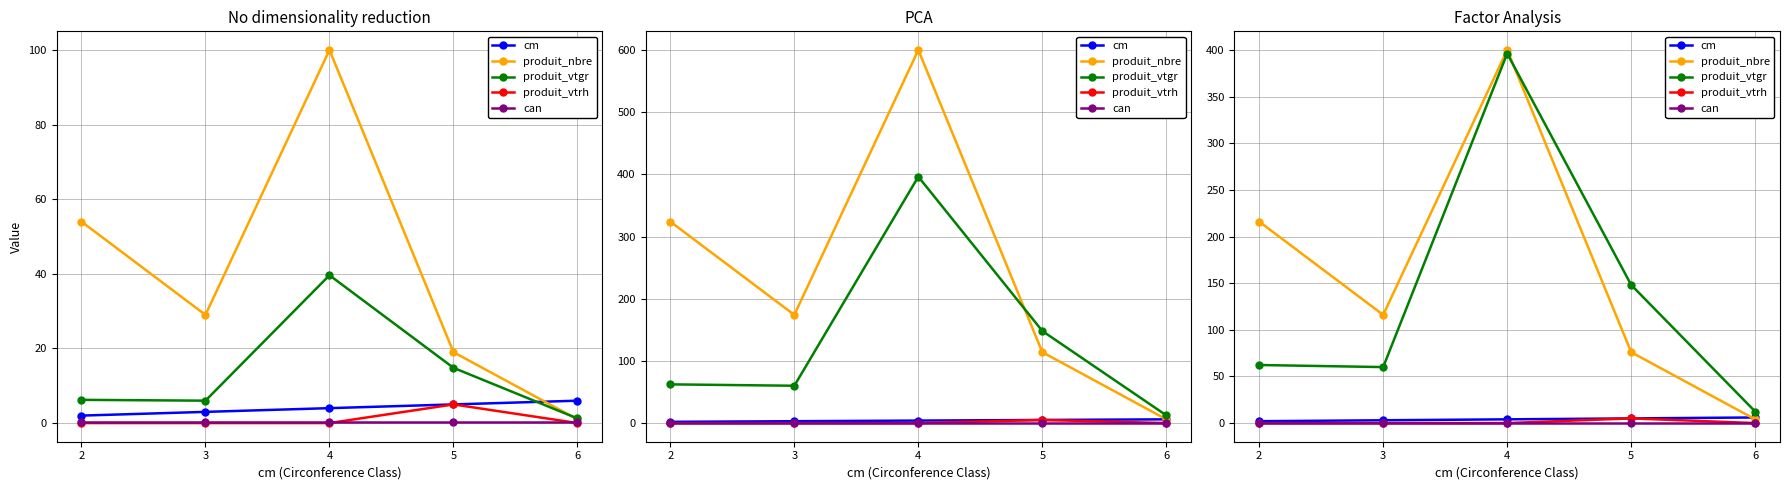

What is the difference between the maximum and minimum values in the produit_nbre series?

396.0